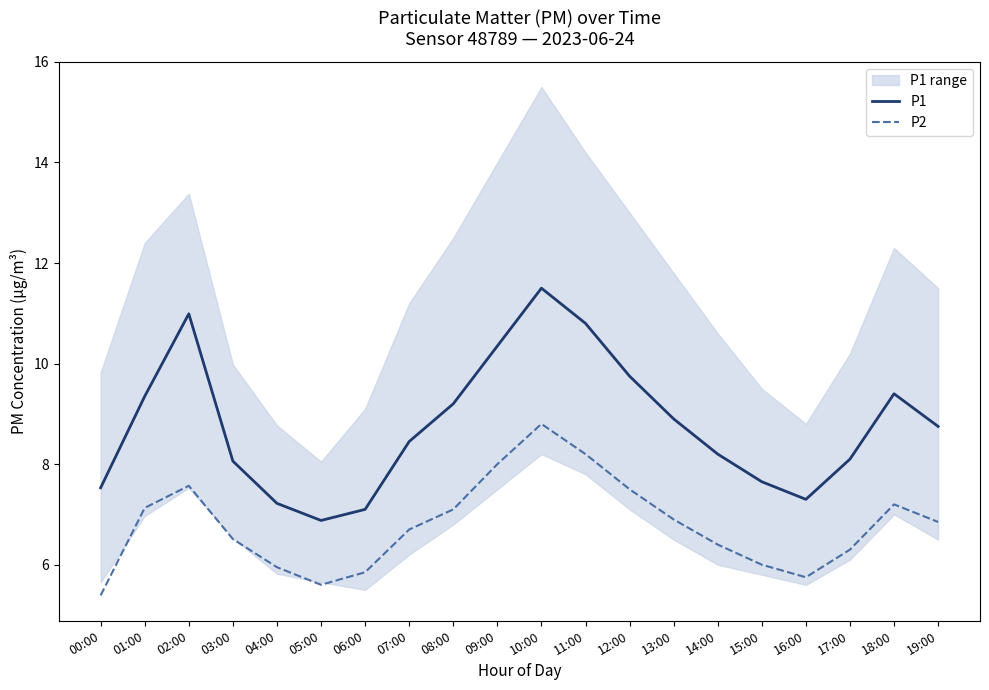

True or false: P2 has a value of 9.6 at 00:00.

False